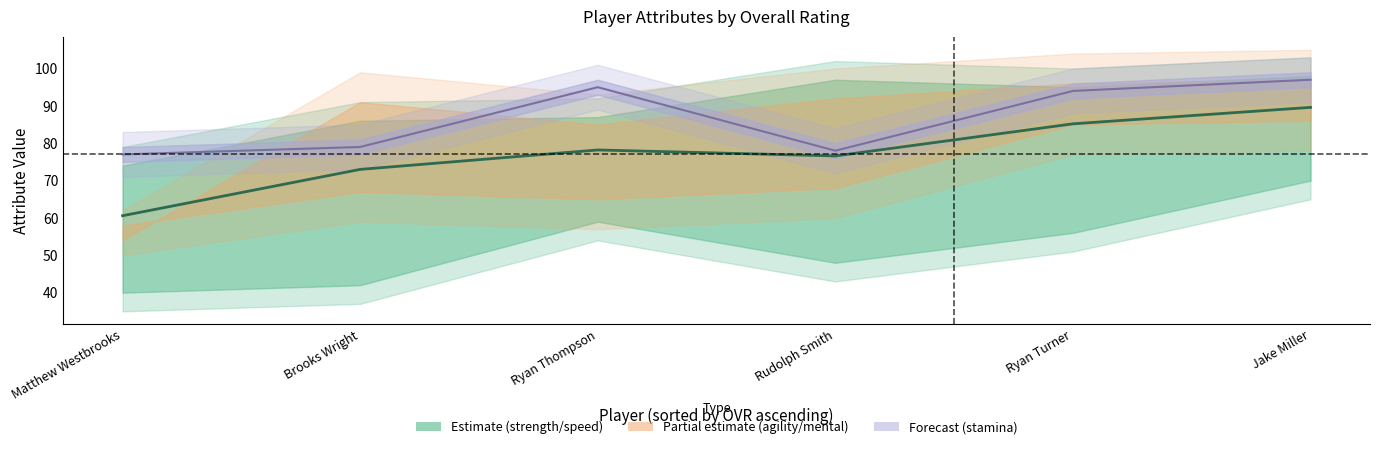

Which has a higher value, Brooks Wright or Jake Miller?

Jake Miller